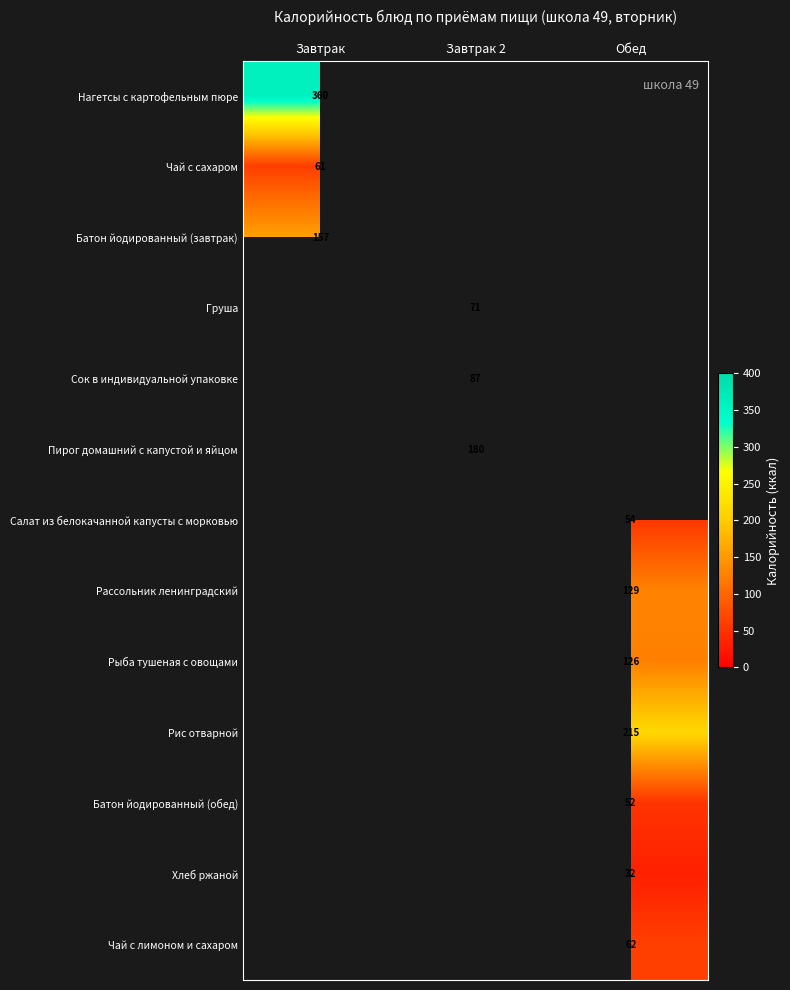

The value of Рыба тушеная с овощами at Обед is 126. True or false?

True